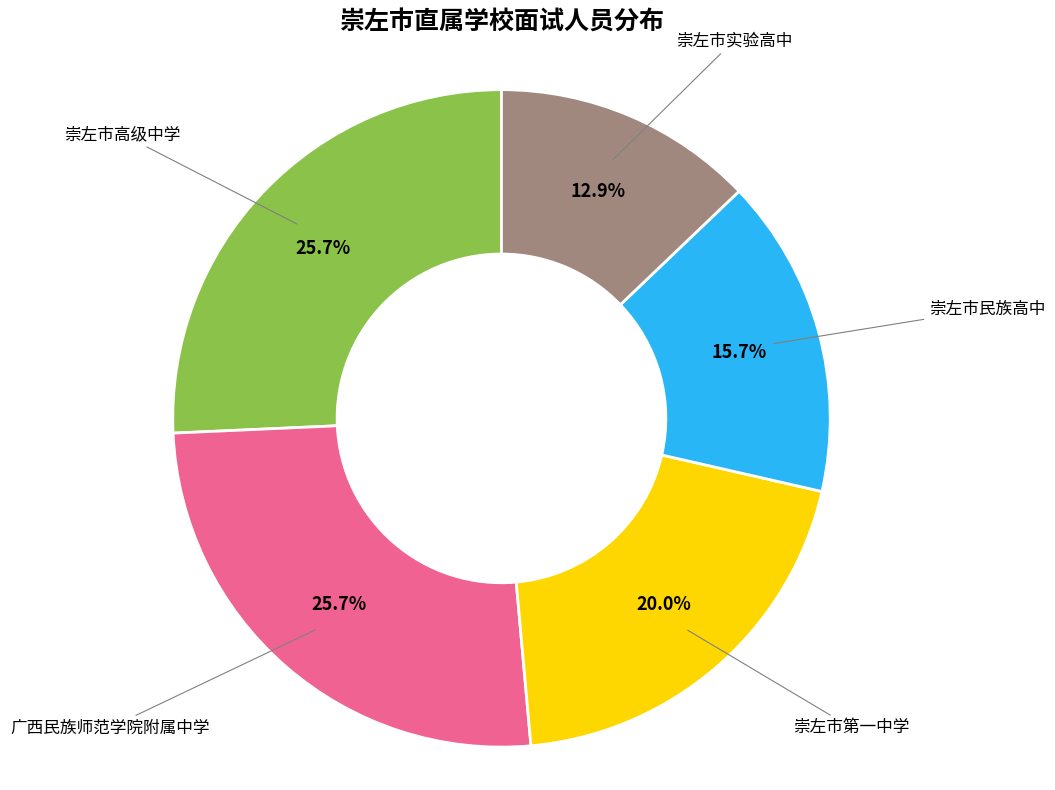

How many segments does this pie chart have?

5